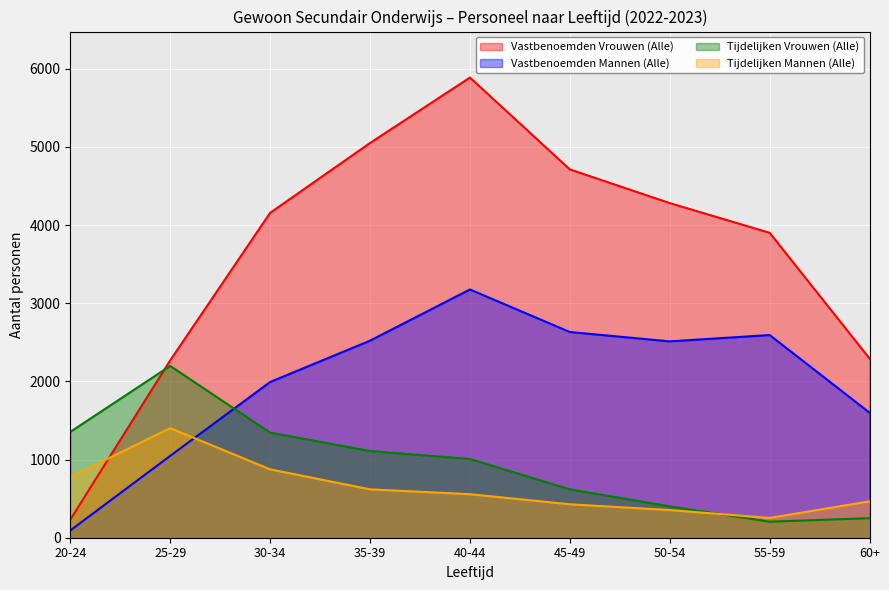

What is the sum of the Vastbenoemden Vrouwen (Alle) values at 40-44 and 50-54?

10168